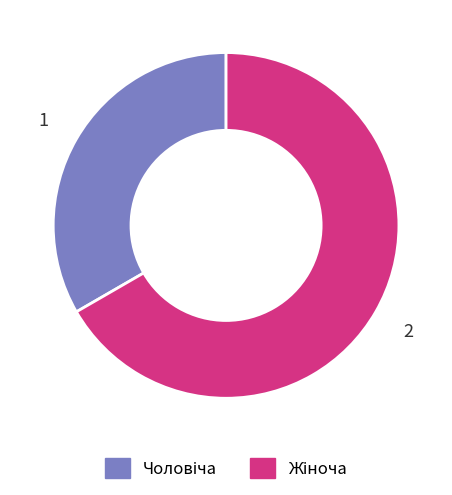

Is there a majority slice in this chart?

Yes